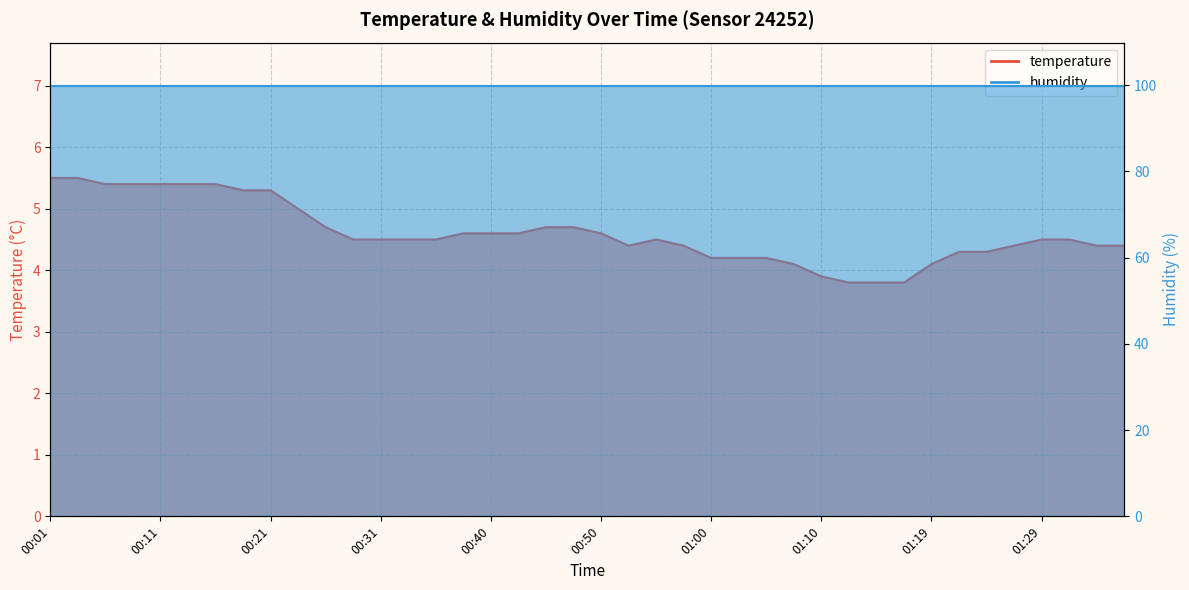

At which label does the data first exceed 4?

00:01